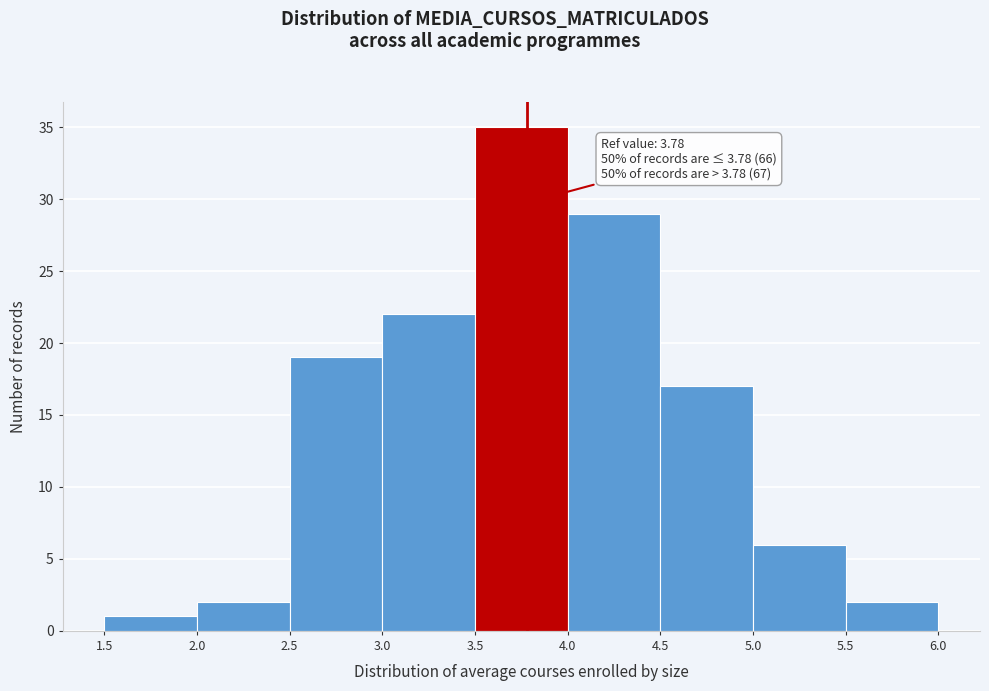

Which range on the x-axis has the tallest bar?

3.5 to 4.0